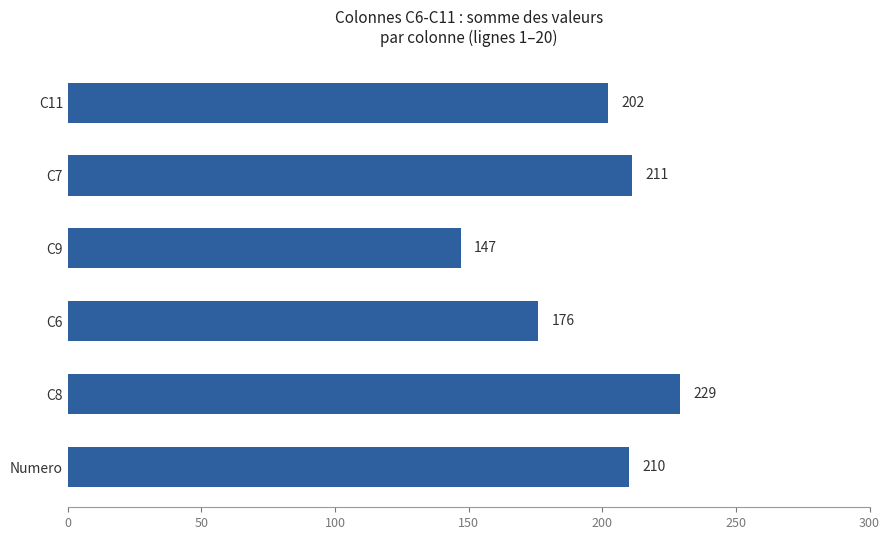

Rank the categories by value from highest to lowest.

C8, C7, Numero, C11, C6, C9